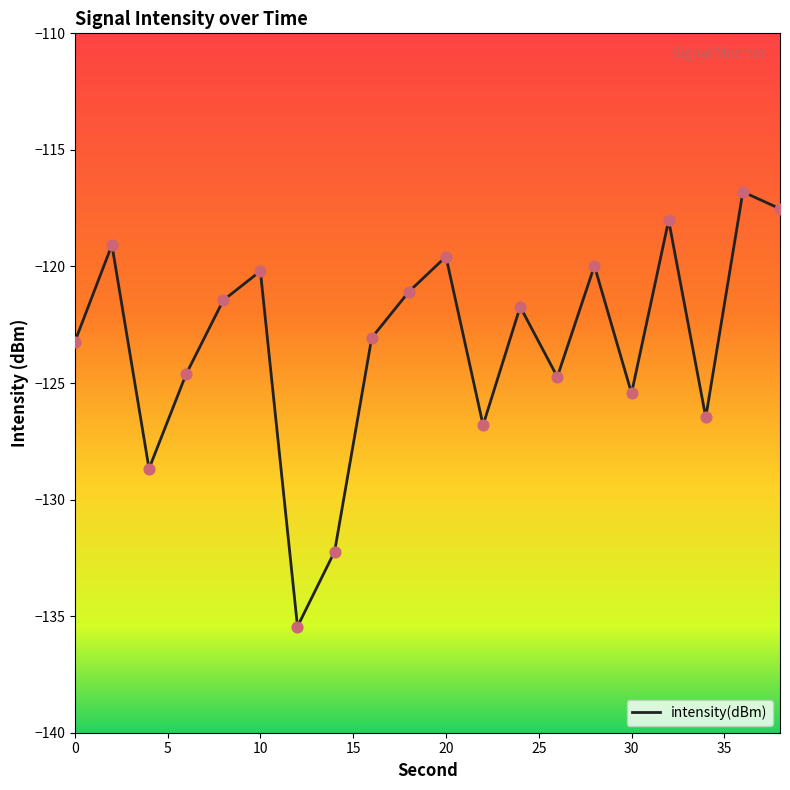

What is the difference between the maximum and minimum values?

18.6